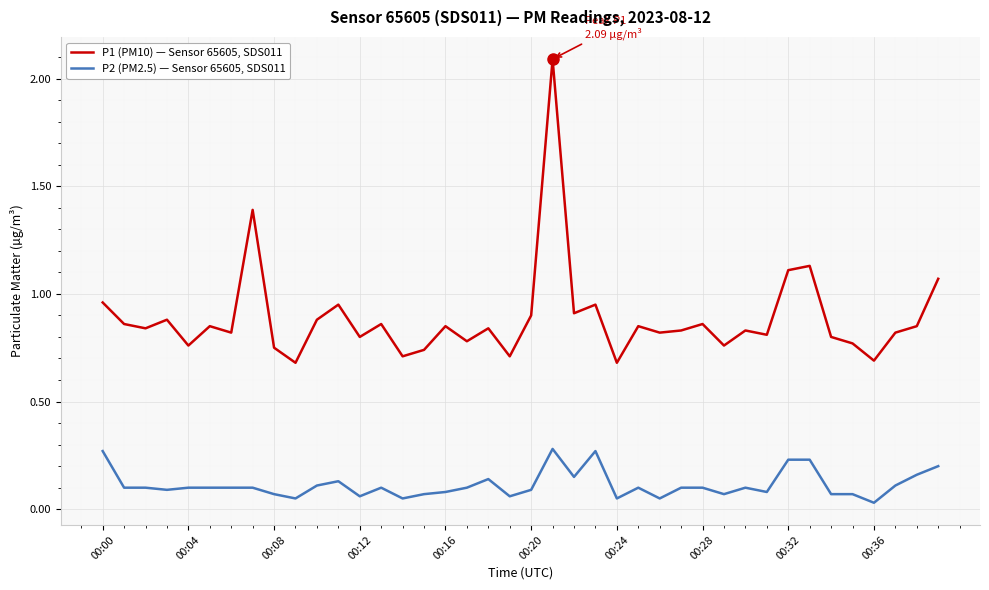

In P1 (PM10) — Sensor 65605, SDS011, how many points are lower than both neighbors (excluding endpoints)?

14